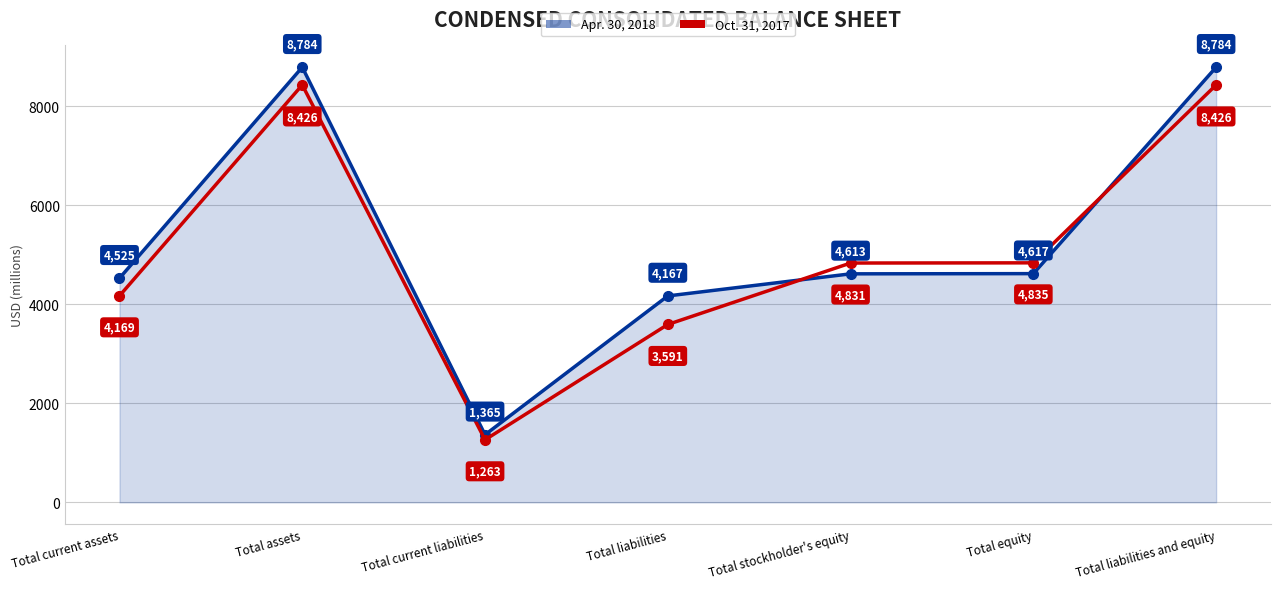

Reading right to left, list all the values displayed in this chart.

Apr. 30, 2018: 8784	4617	4613	4167	1365	8784	4525
Oct. 31, 2017: 8426	4835	4831	3591	1263	8426	4169